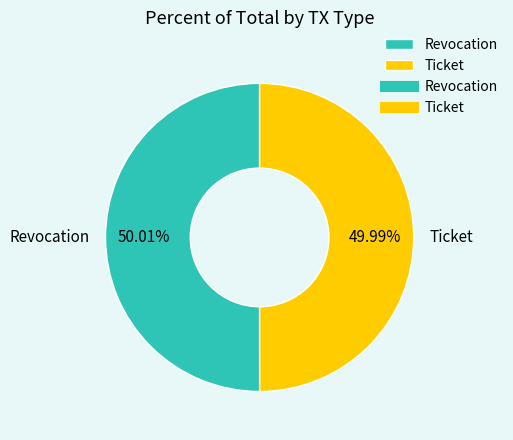

True or false: Ticket accounts for 50% of the total.

True